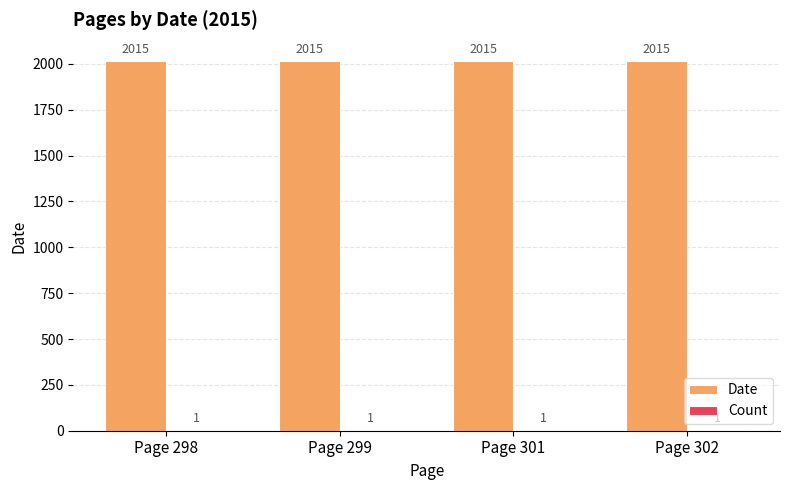

What is the total value across all series at Page 299?

2016